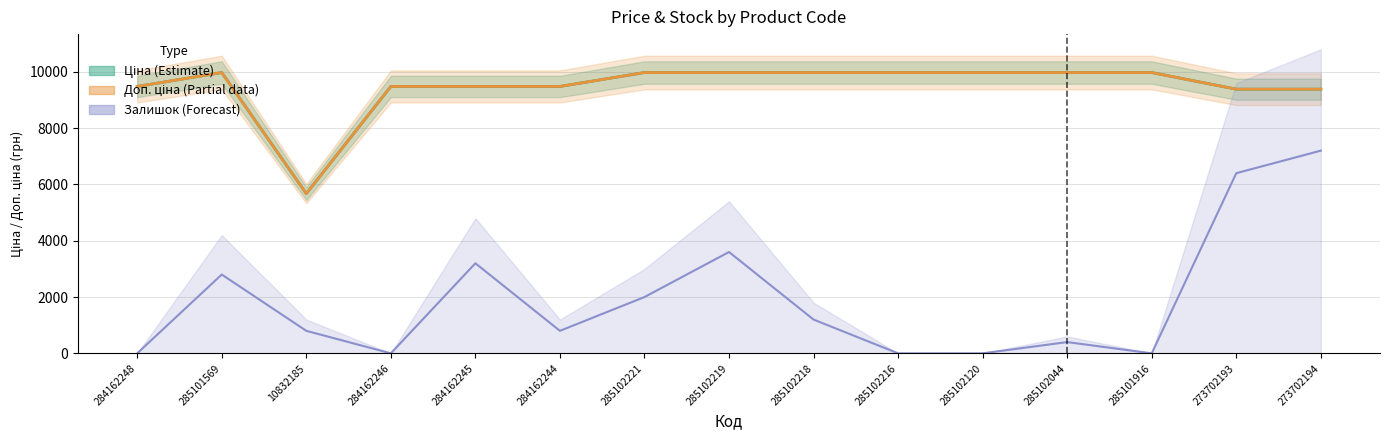

Is it true that Доп. ціна (Partial) equals 5673.8 at 10832185?

True